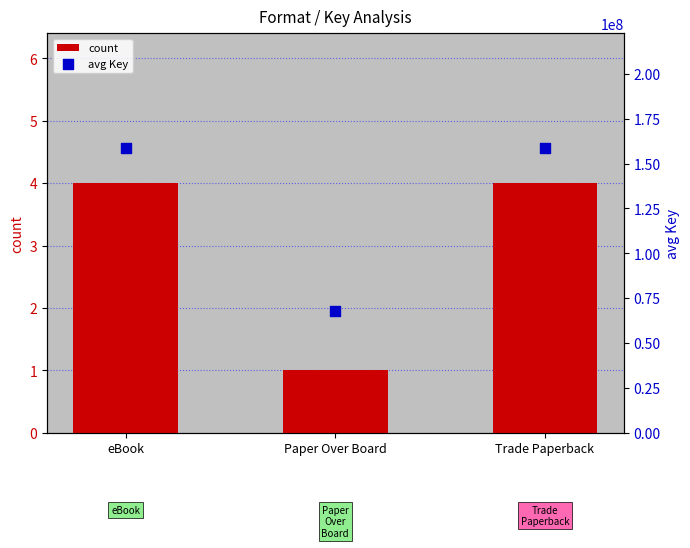

At how many categories does at least one series exceed 136539803?

2